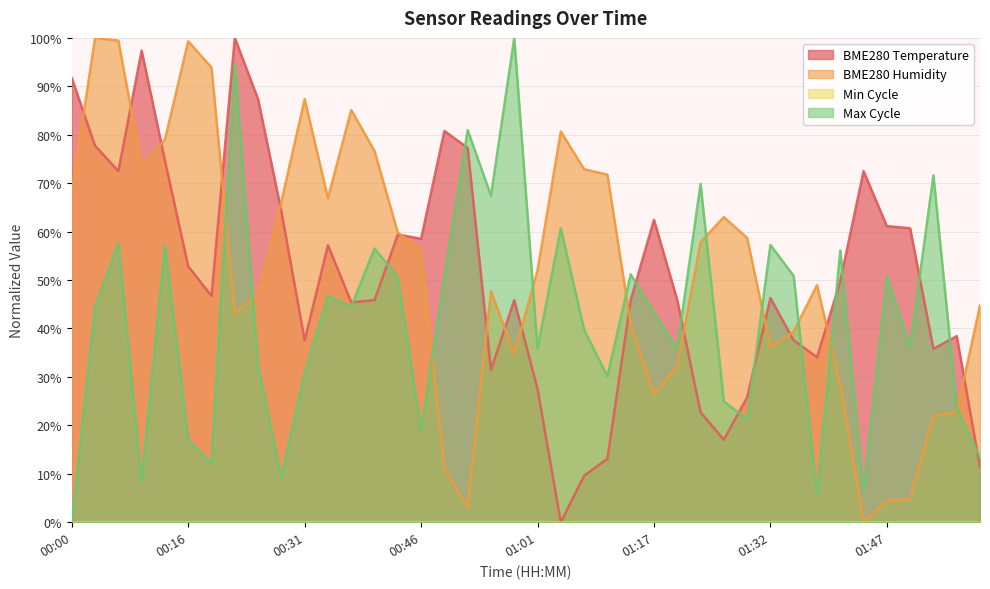

The Max Cycle series shows 18.9 at 00:46. True or false?

True